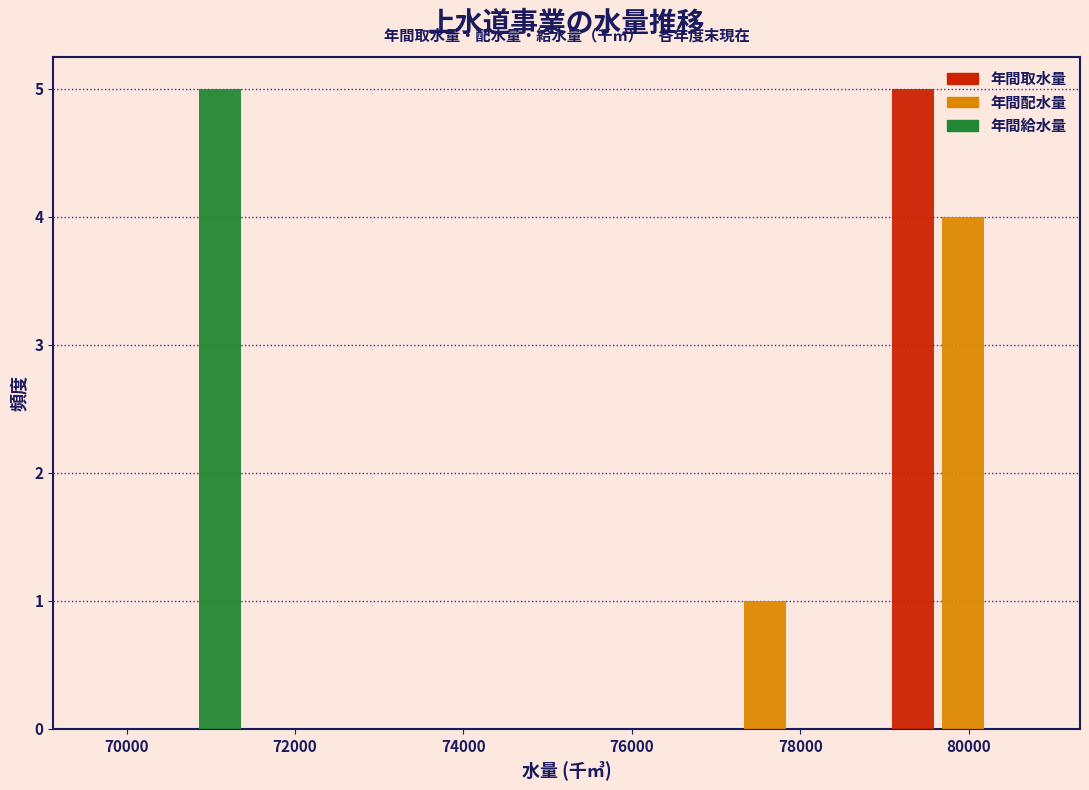

What is the height of the 年間配水量 bar covering 76400 to 78800 on the x-axis? Neither the bar edges nor the heights are printed on the chart, so give them approximately, as read against the axes.

1